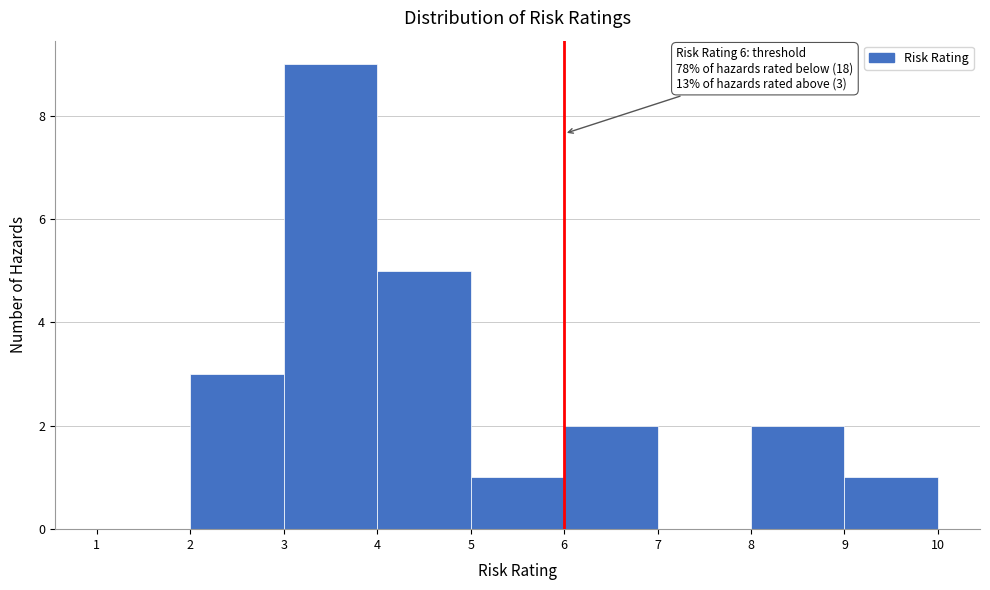

Which range on the x-axis has the tallest bar?

3 to 4